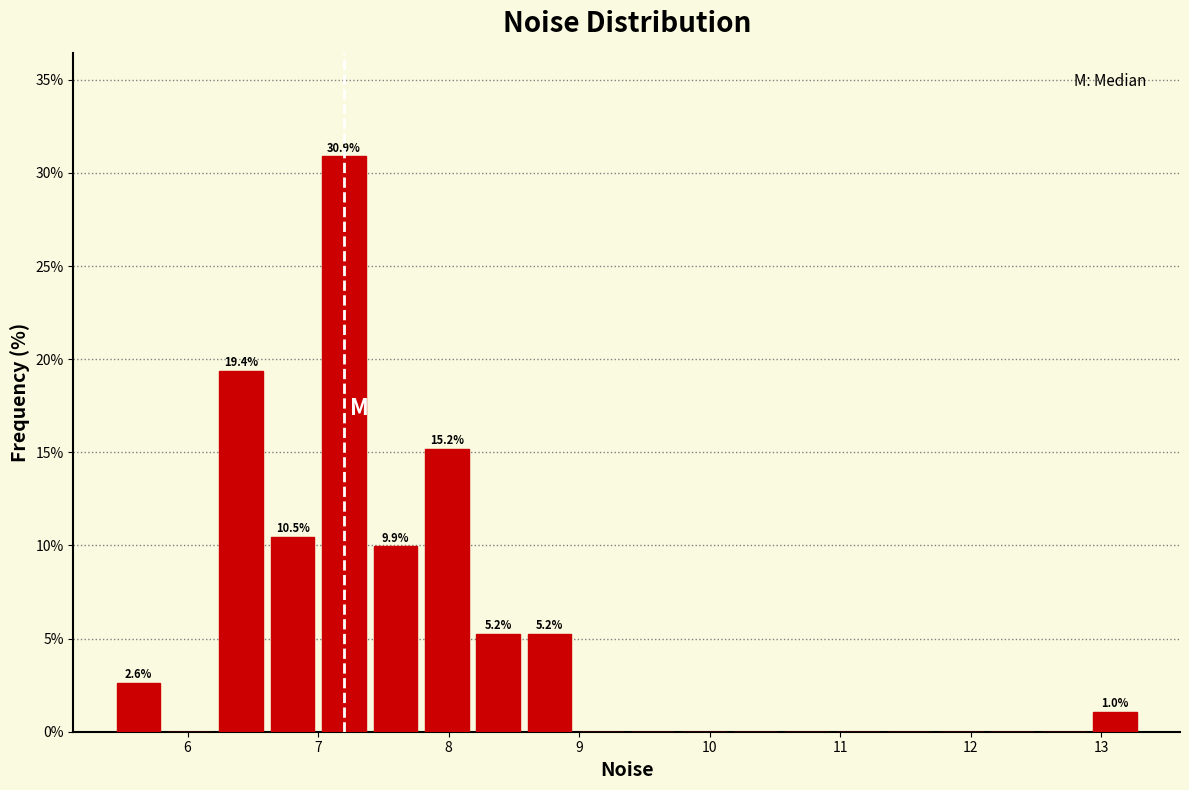

Read against the x-axis, roughly where is the centre of the tallest bar?

7.2